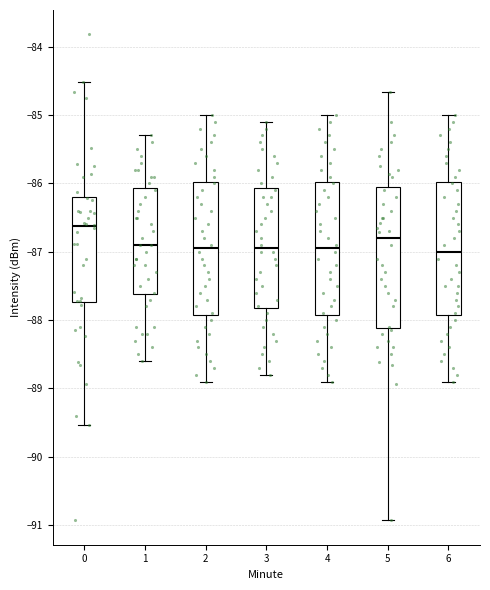

Comparing the boxes themselves (not the whiskers), which one is the tallest?

5